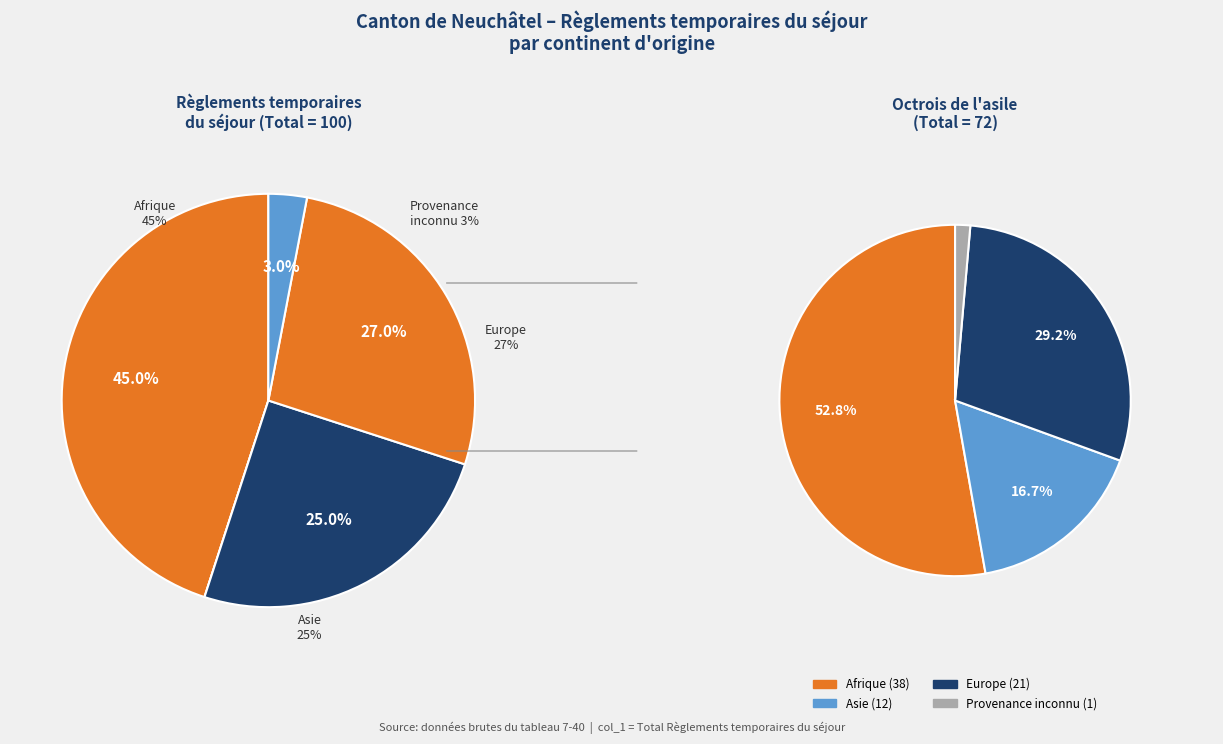

What percentage is NOT represented by Amérique?

100.0%